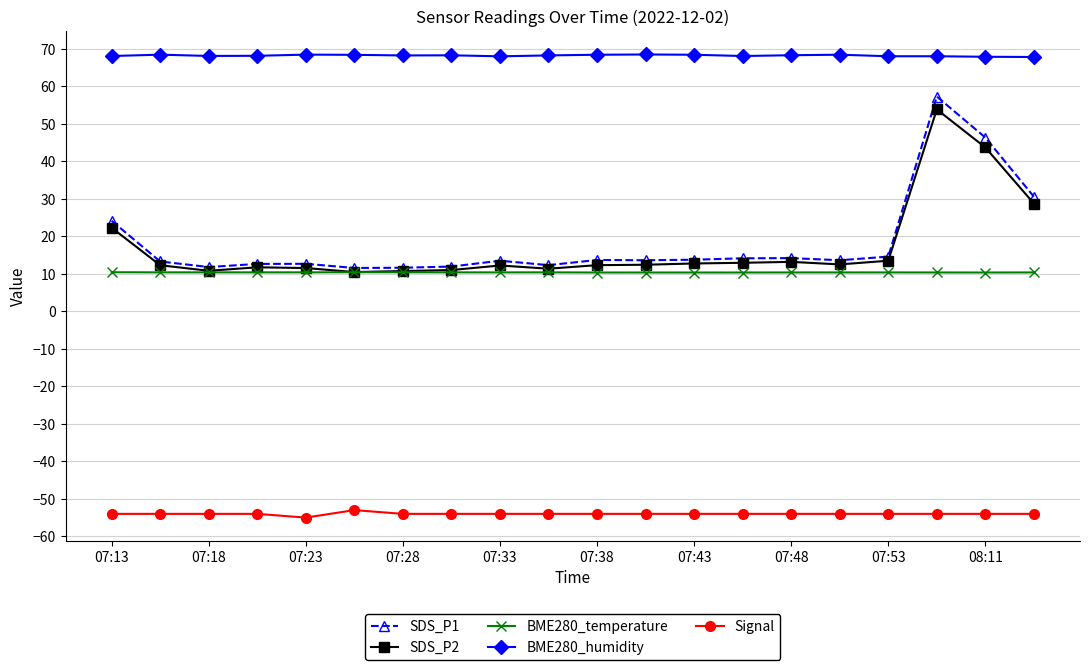

At how many categories does at least one series exceed 55?

20